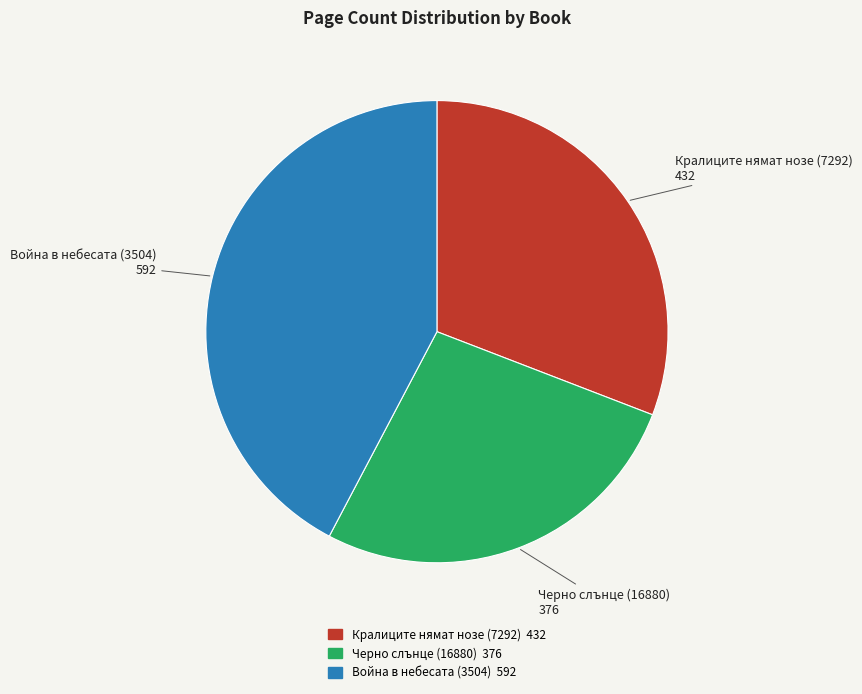

Between Война в небесата (3504) and Черно слънце (16880), which is larger?

Война в небесата (3504)